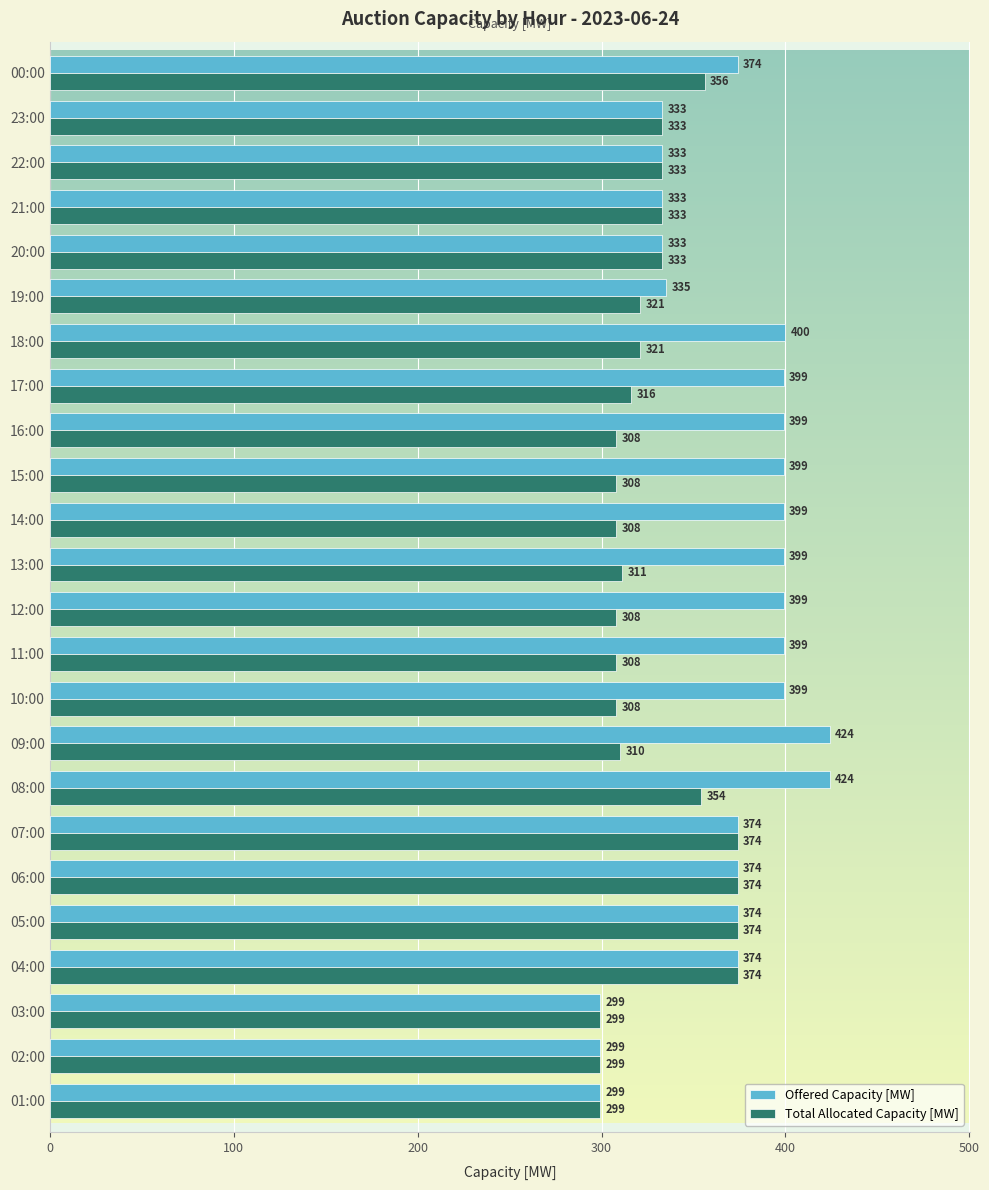

The Offered Capacity [MW] series shows 299 at 01:00. True or false?

True